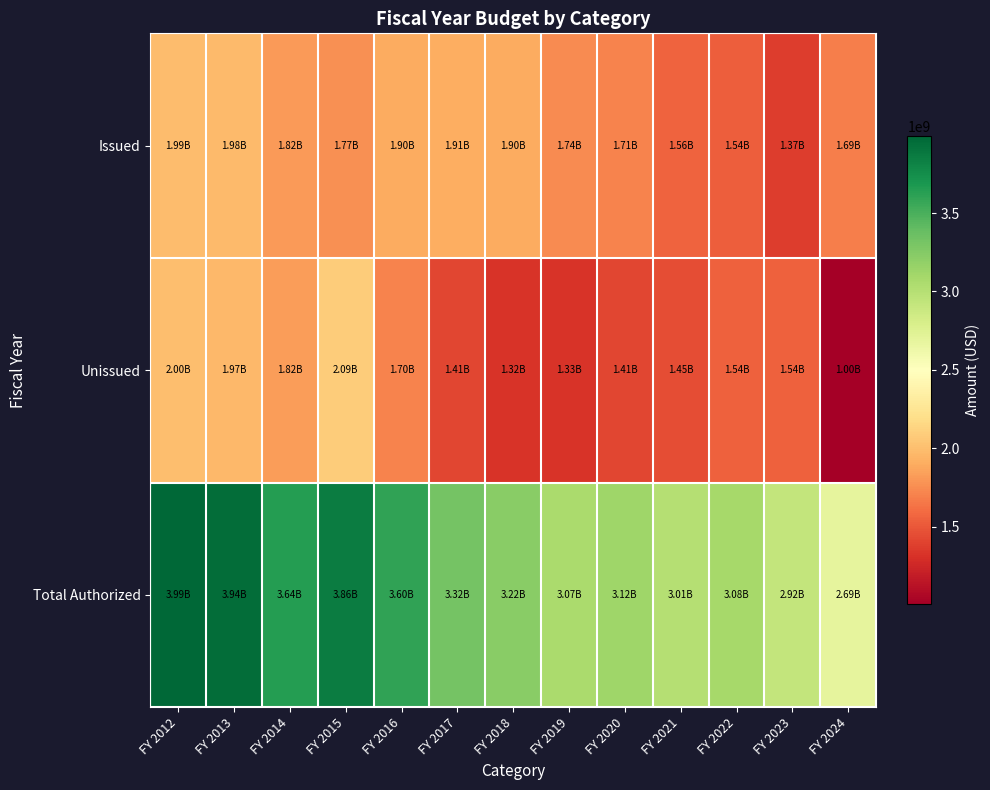

Which series has the widest spread of values?

Total Authorized